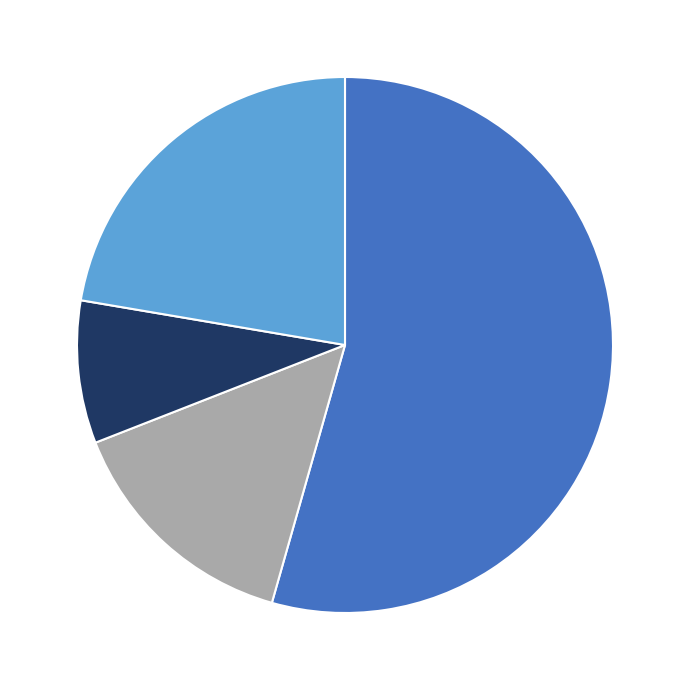

Is there any slice that represents more than half of the pie?

Yes